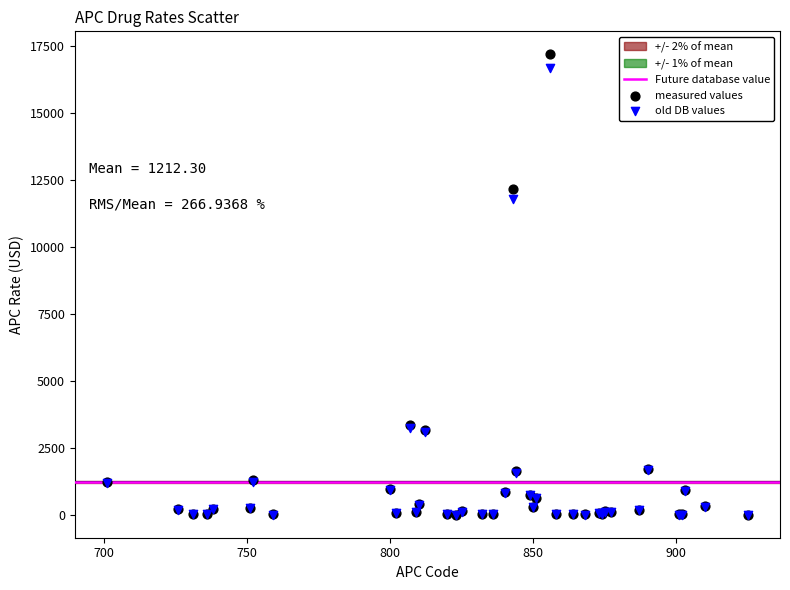

In the old DB values series, what Y value is closest to 8330?

11803.1